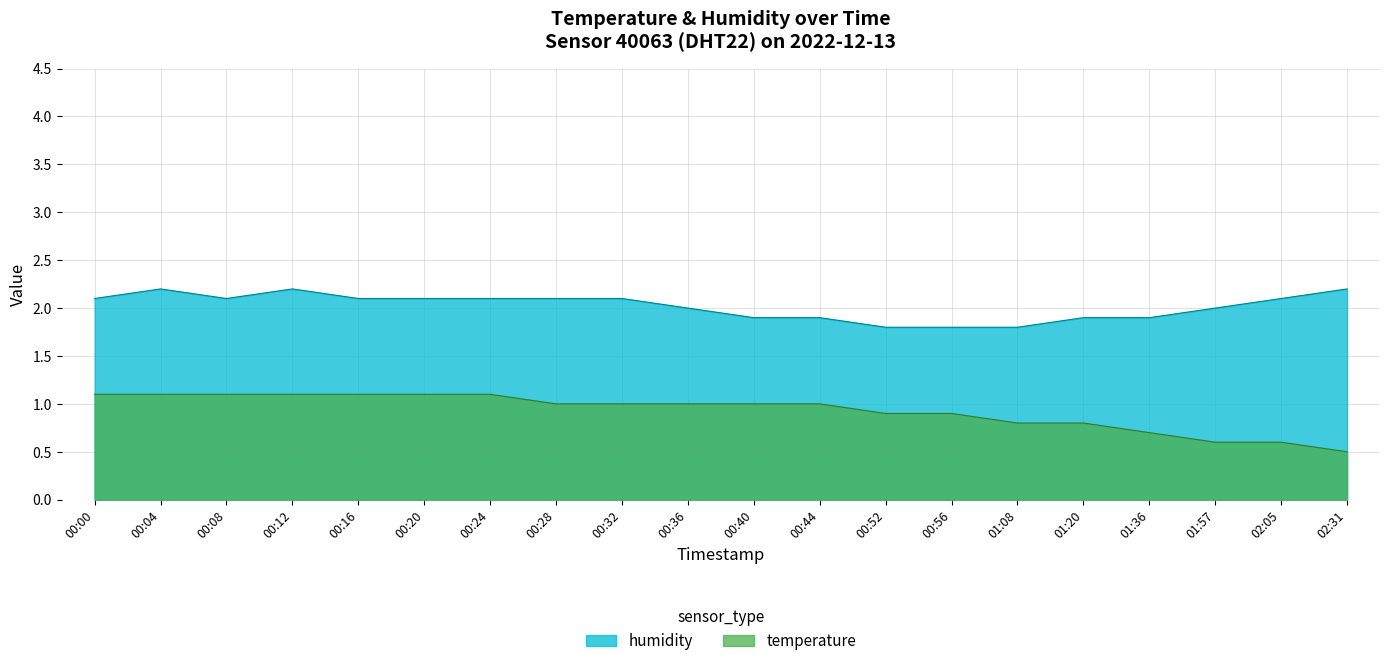

What is the sum of the humidity values at 01:20 and 00:28?

4.0